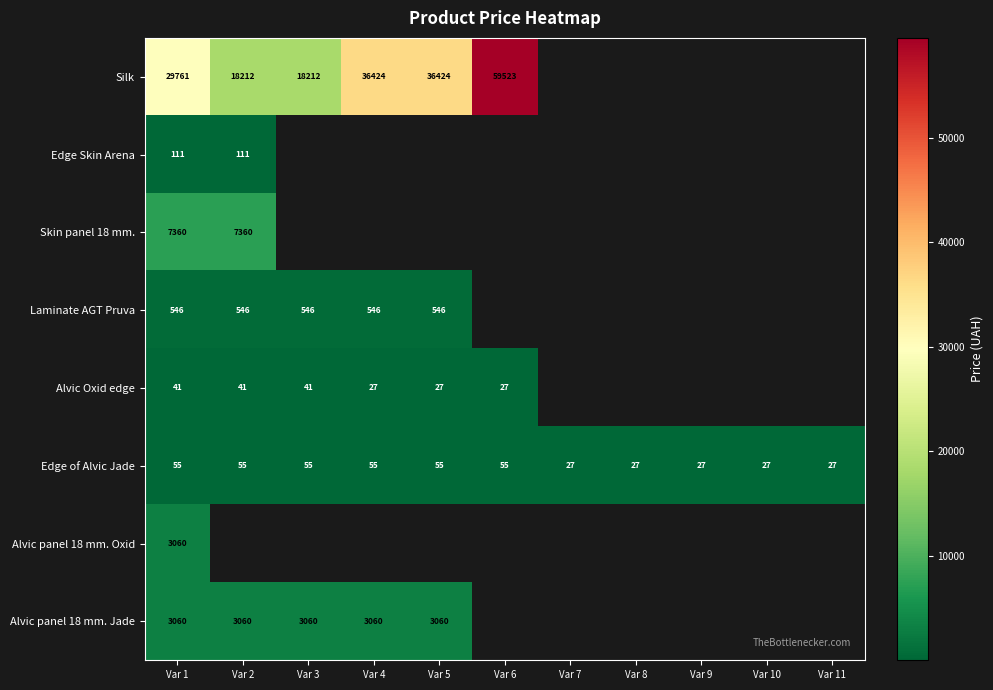

What is the smallest value displayed?

26.7